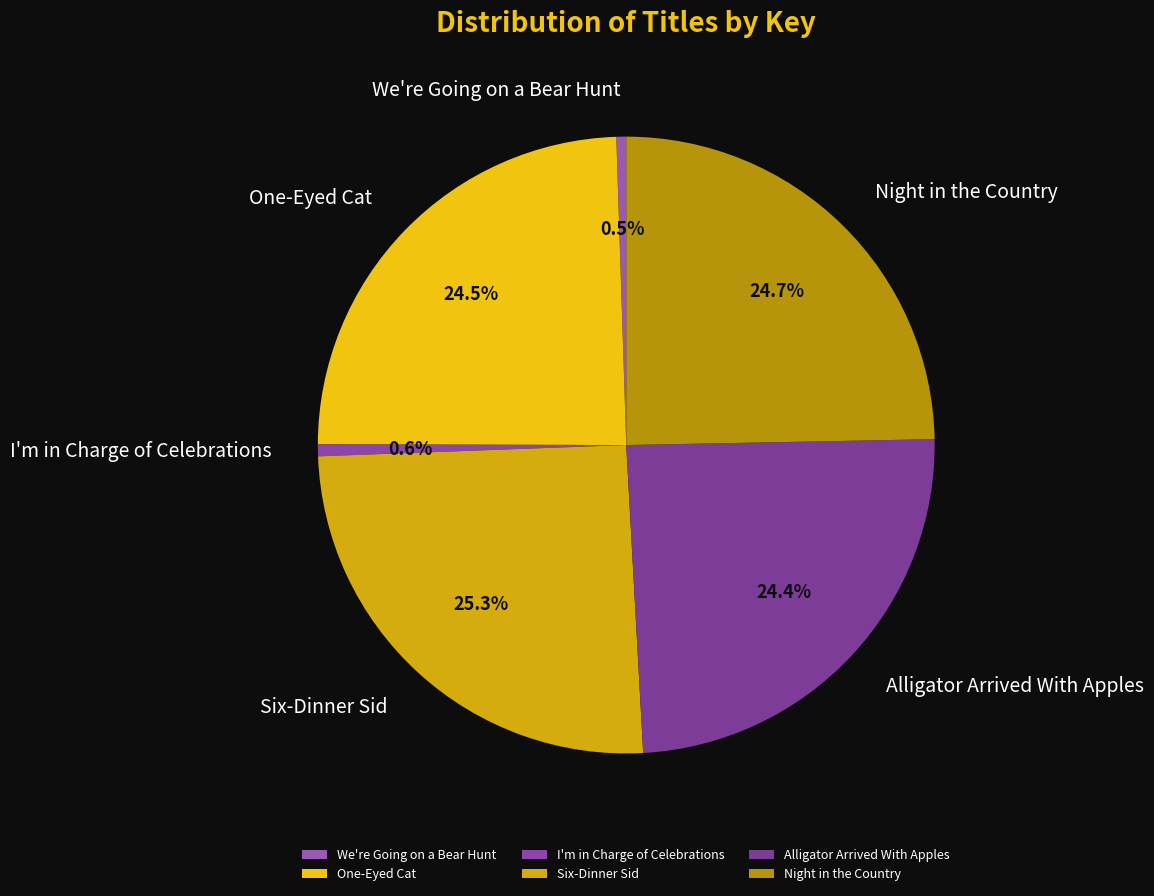

What is the largest slice in the pie chart?

Six-Dinner Sid